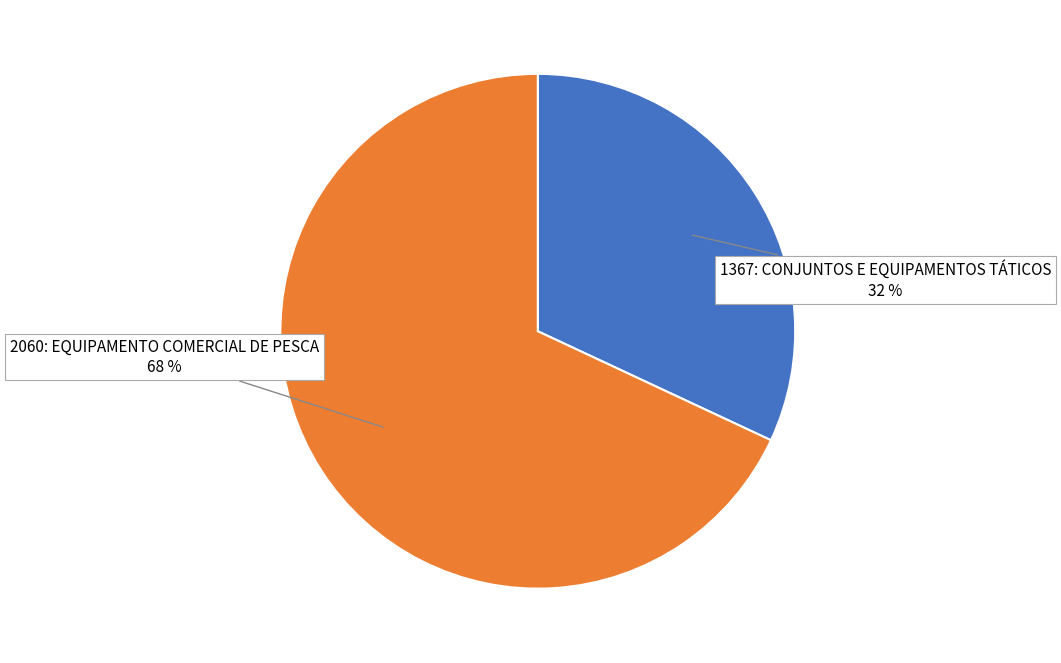

Is the sum of 2060: EQUIPAMENTO COMERCIAL DE PESCA and 1367: CONJUNTOS E EQUIPAMENTOS TÁTICOS greater than half?

Yes